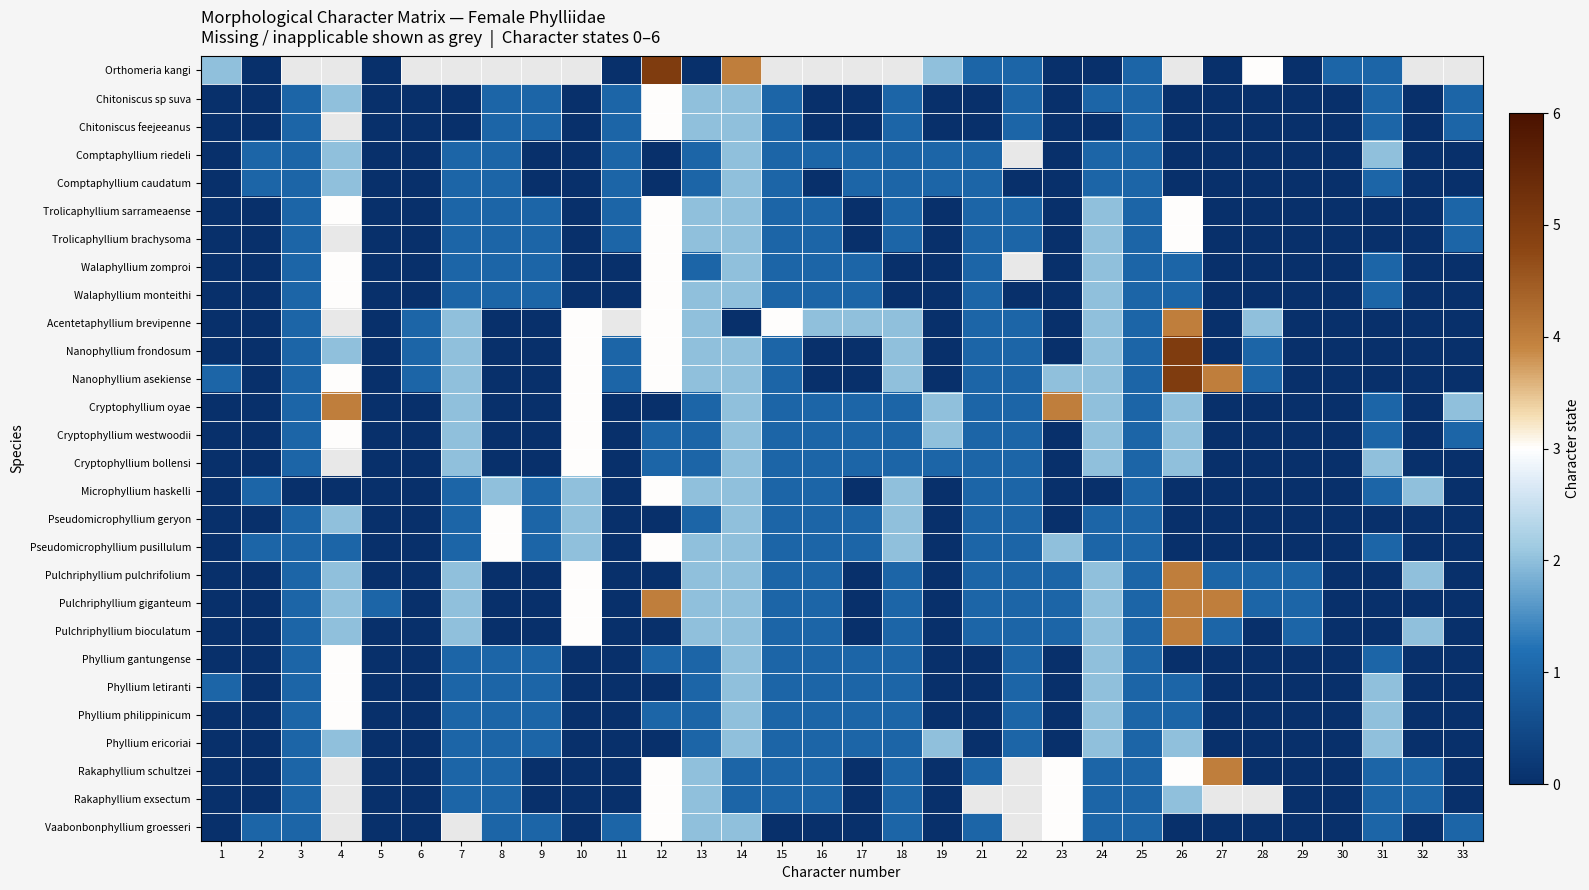

How many data points does each series have?

32